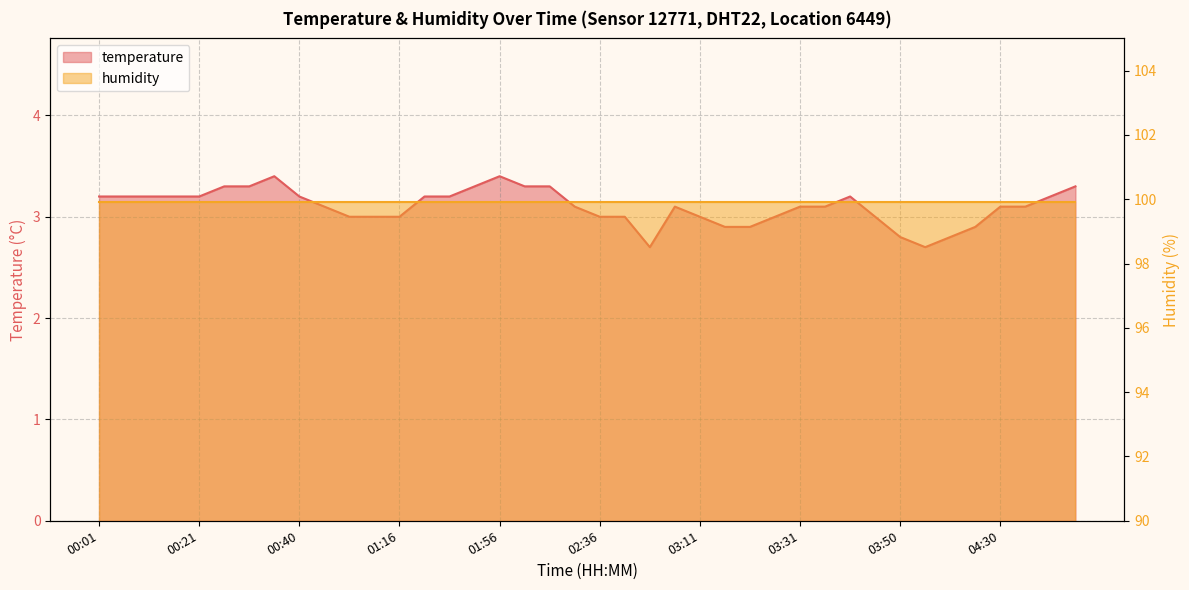

Reading left to right, list all the values displayed in this chart.

3.2	3.2	3.2	3.2	3.2	3.3	3.3	3.4	3.2	3.1	3.0	3.0	3.0	3.2	3.2	3.3	3.4	3.3	3.3	3.1	3.0	3.0	2.7	3.1	3.0	2.9	2.9	3.0	3.1	3.1	3.2	3.0	2.8	2.7	2.8	2.9	3.1	3.1	3.2	3.3